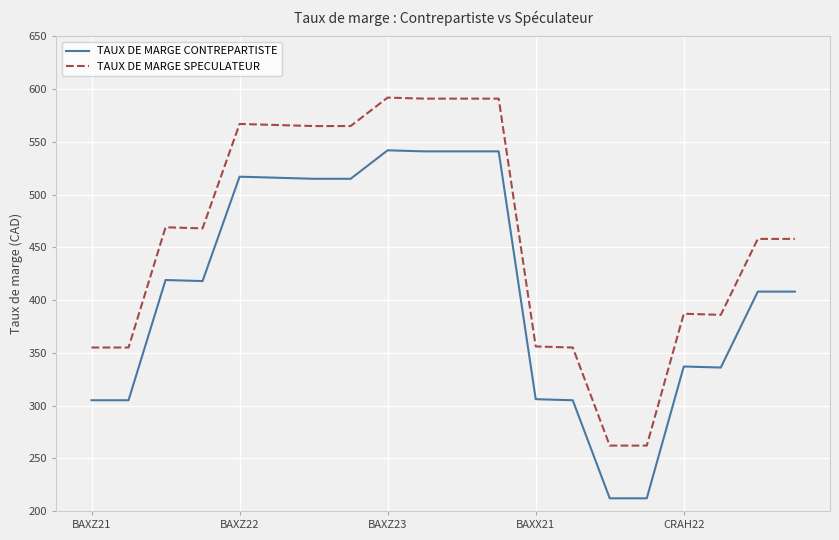

Rank the series by their maximum value, from lowest to highest.

TAUX DE MARGE CONTREPARTISTE, TAUX DE MARGE SPECULATEUR